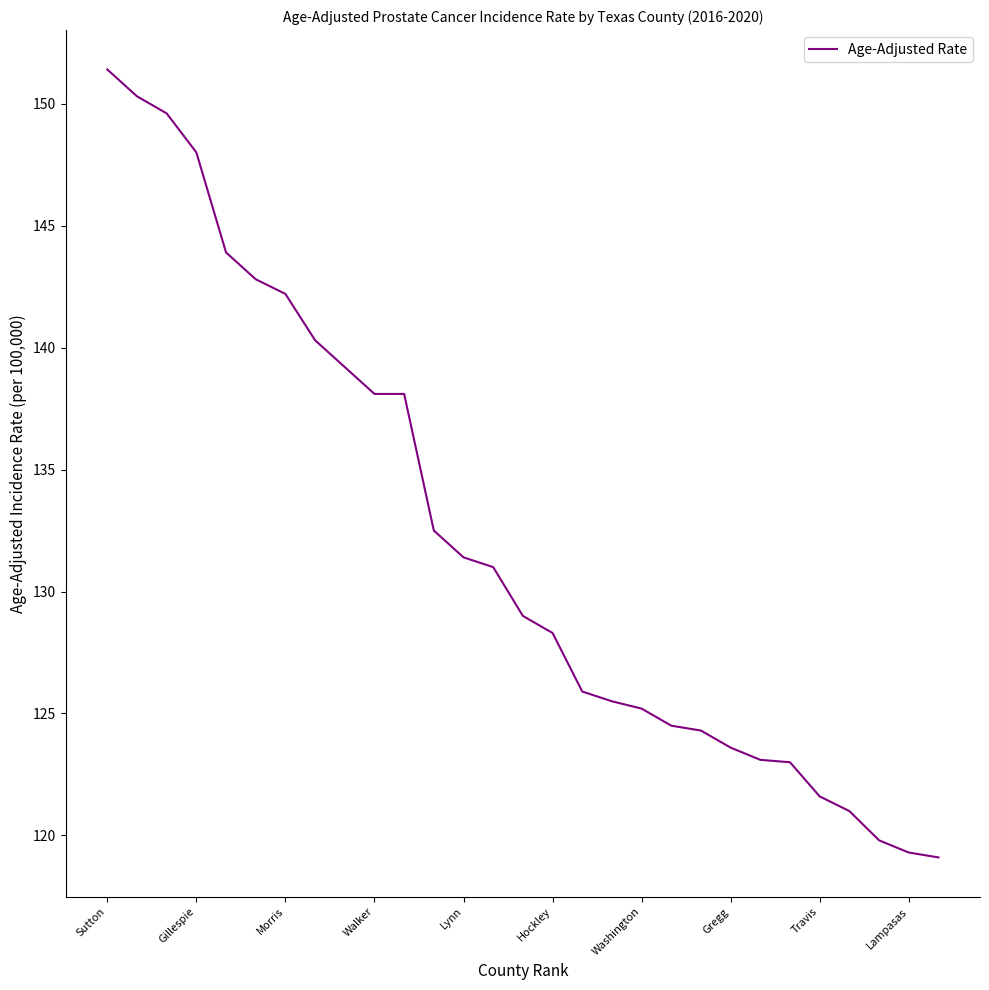

What is the maximum value shown in the chart?

151.4